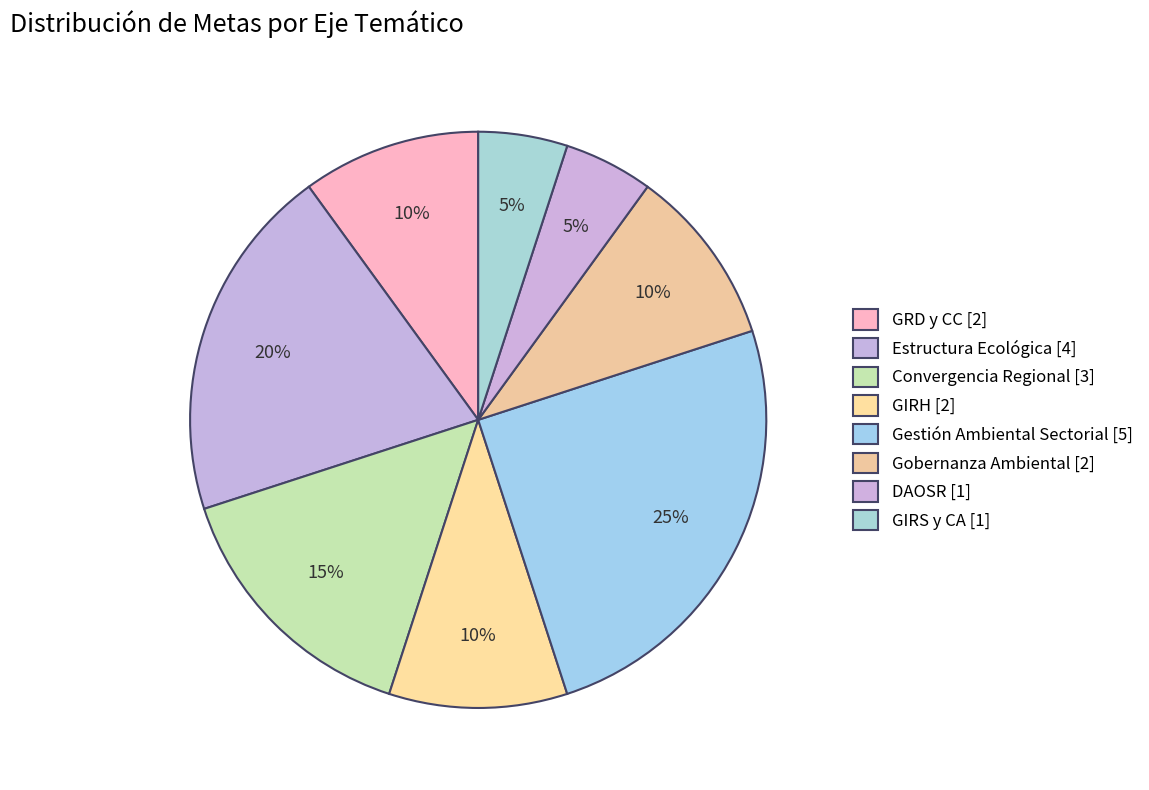

How many segments does this pie chart have?

8